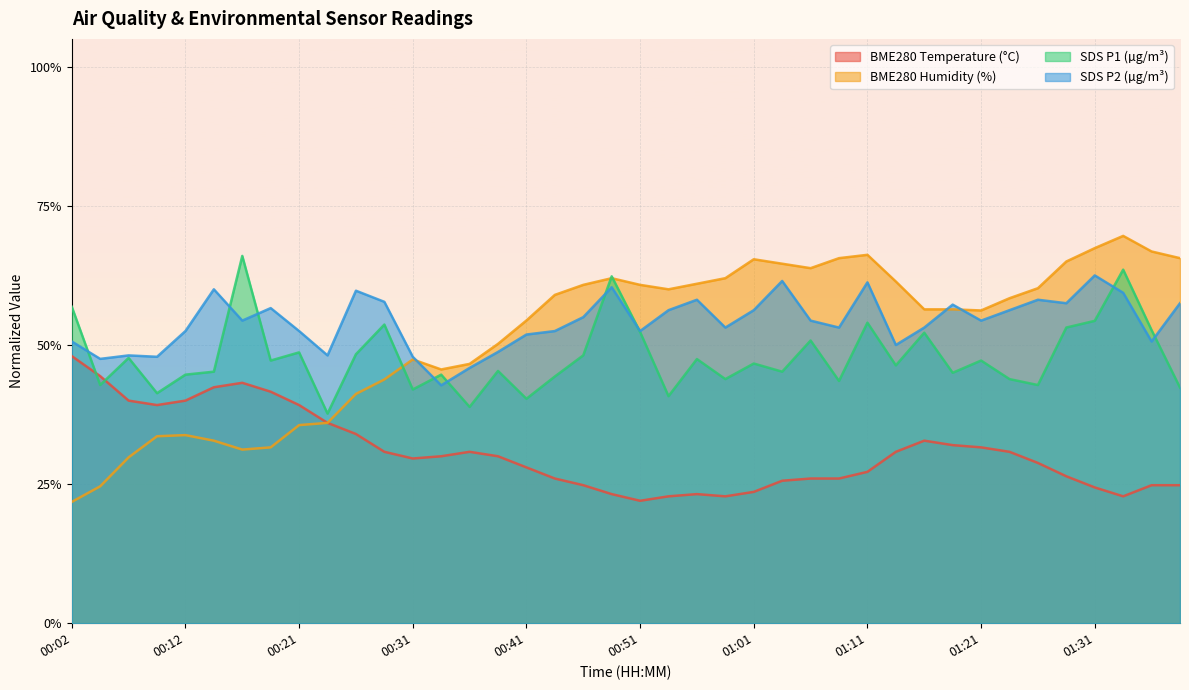

How many categories are shown in the chart?

40